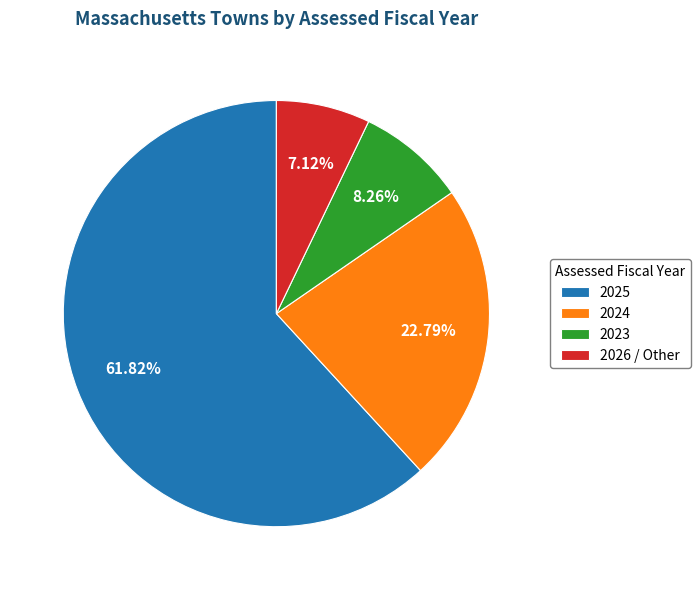

To the nearest percent, what is the difference between the 2025 and 2024 slice percentages?

39%